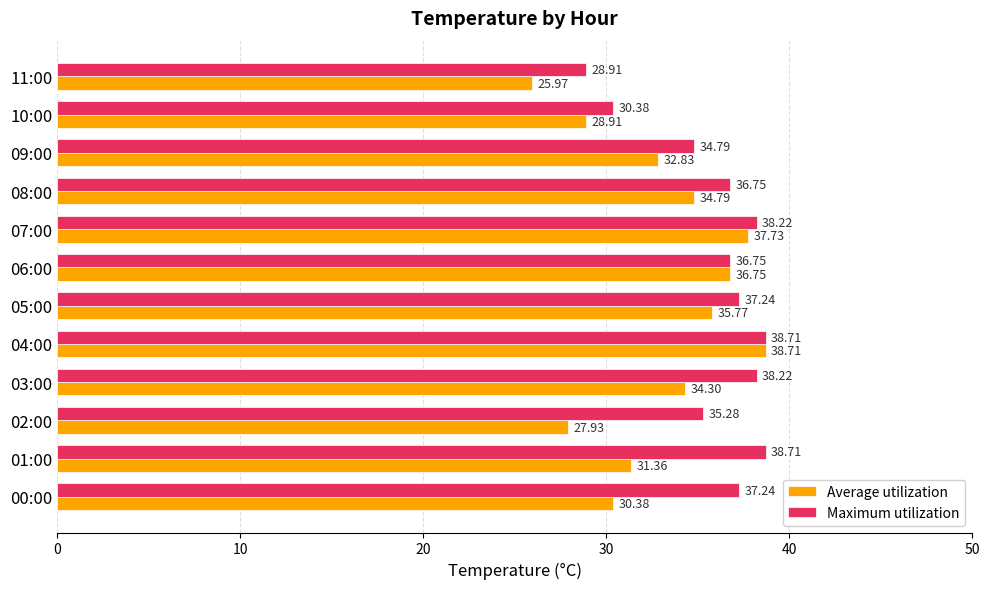

Is the value of Average utilization at 02:00 greater than the value of Maximum utilization at 11:00?

No